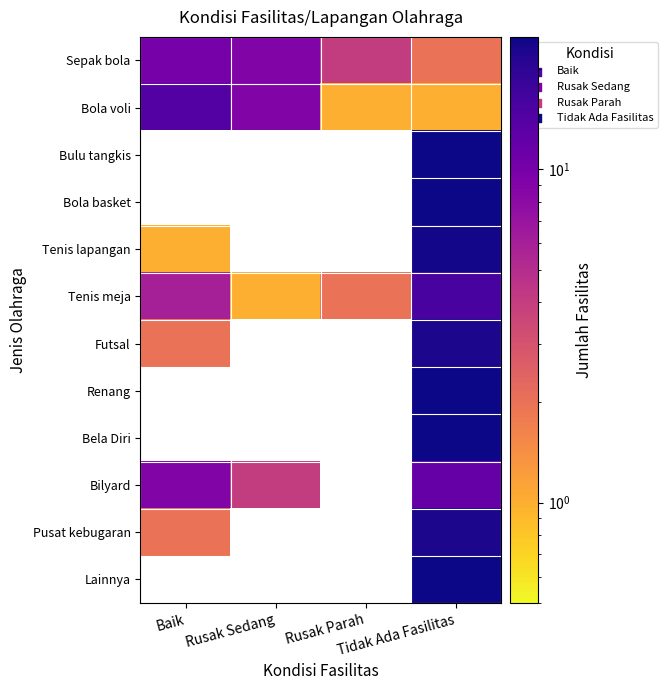

Between Rusak Sedang and Tidak Ada Fasilitas, which is larger?

Rusak Sedang